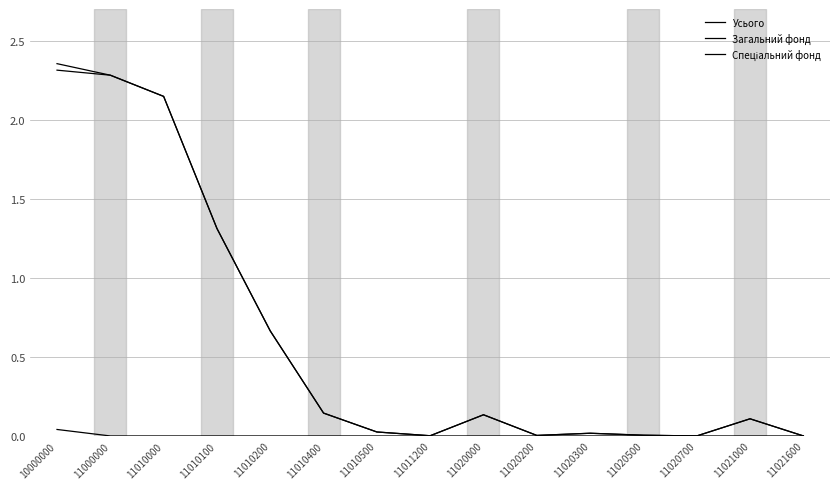

Reading left to right, list all the values displayed in this chart.

Усього: 10000000=2.4	11000000=2.3	11010000=2.1	11010100=1.3	11010200=0.7	11010400=0.1	11010500=0.0	11011200=0.0	11020000=0.1	11020200=0.0	11020300=0.0	11020500=0.0	11020700=0.0	11021000=0.1	11021600=0.0
Загальний фонд: 10000000=2.3	11000000=2.3	11010000=2.1	11010100=1.3	11010200=0.7	11010400=0.1	11010500=0.0	11011200=0.0	11020000=0.1	11020200=0.0	11020300=0.0	11020500=0.0	11020700=0.0	11021000=0.1	11021600=0.0
Спеціальний фонд: 10000000=0.0	11000000=0.0	11010000=0.0	11010100=0.0	11010200=0.0	11010400=0.0	11010500=0.0	11011200=0.0	11020000=0.0	11020200=0.0	11020300=0.0	11020500=0.0	11020700=0.0	11021000=0.0	11021600=0.0